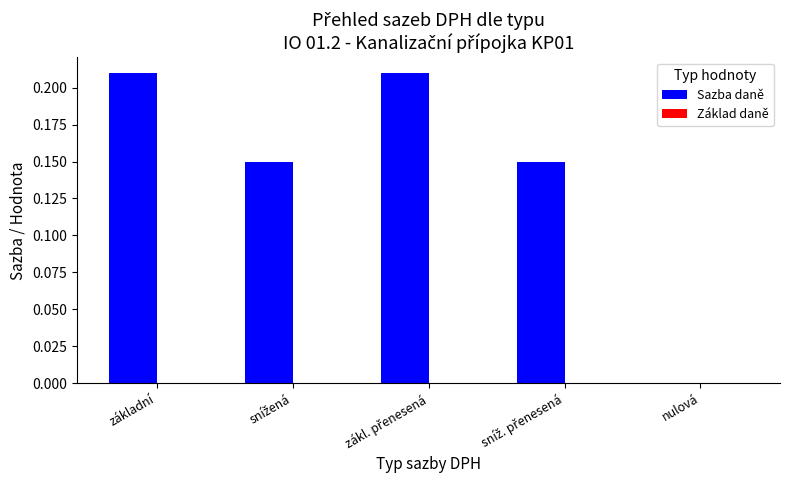

What is the sum of all values?

0.7